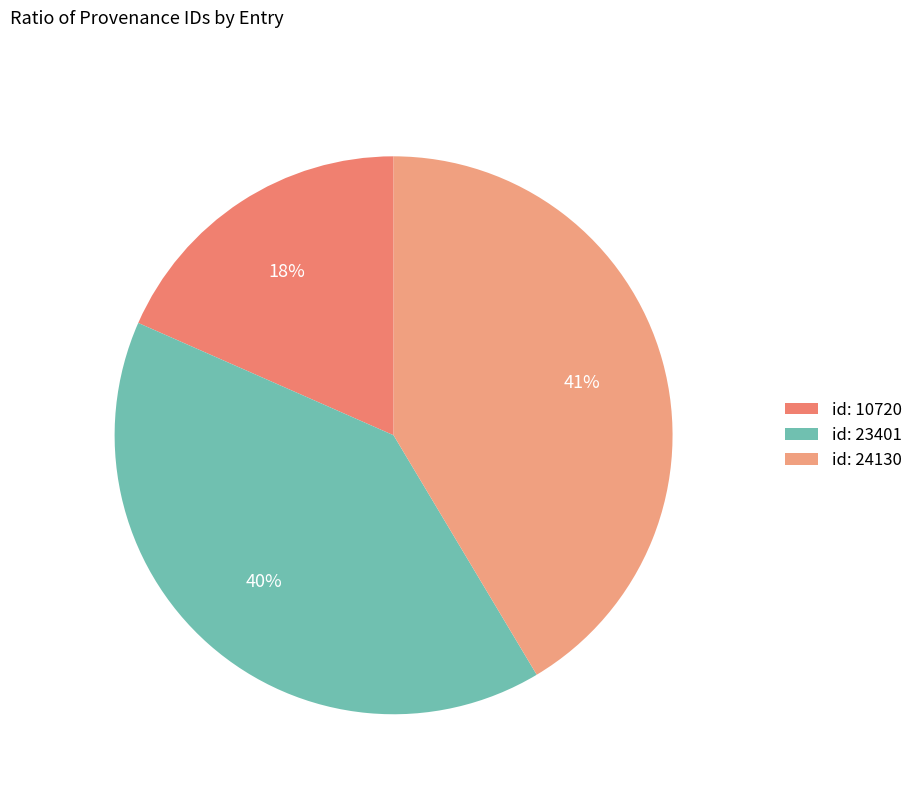

How many slices are in this pie chart?

3